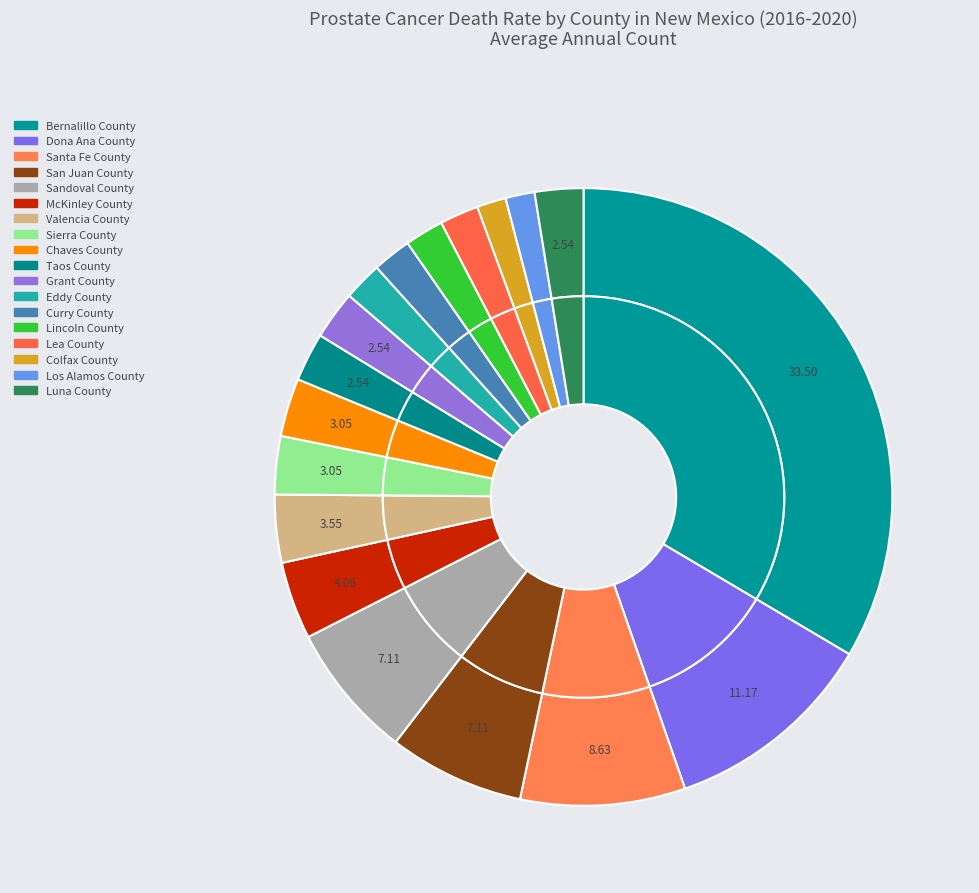

To the nearest percent, what percentage of the pie is Lea County?

2%